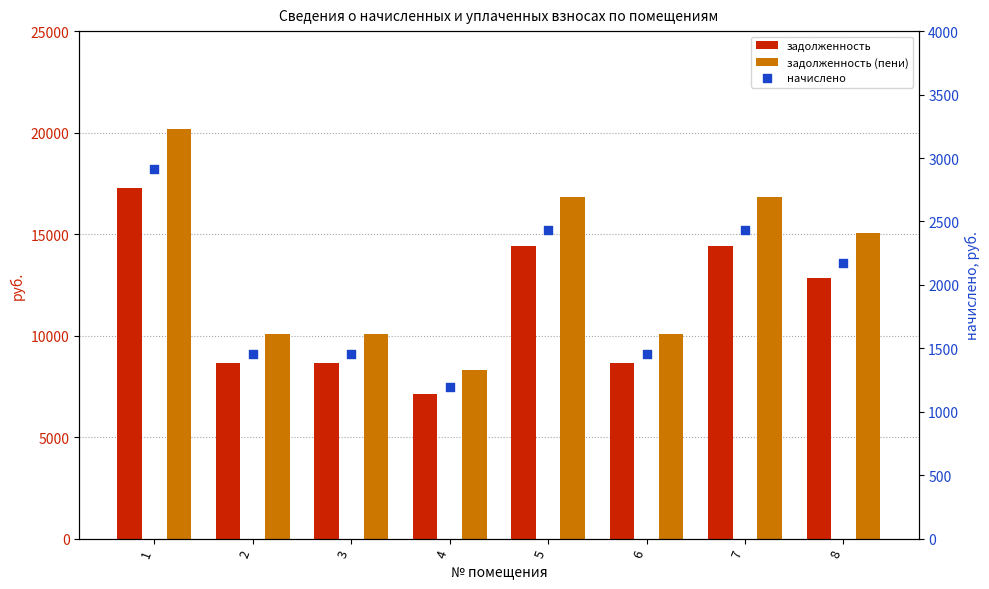

Which series reaches the minimum Y coordinate?

начислено